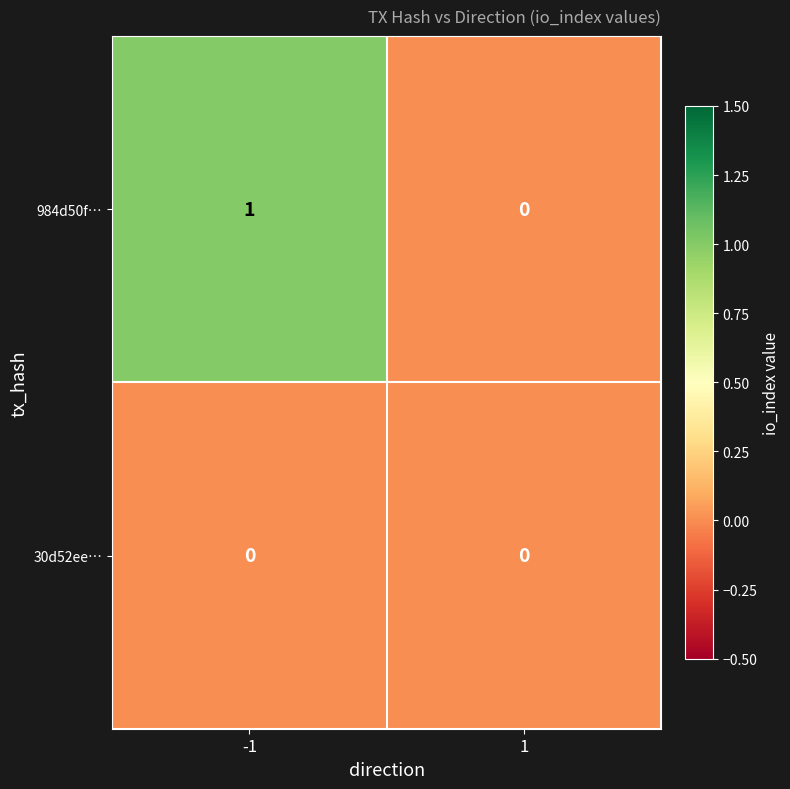

Reading left to right, list all the values displayed in this chart.

984d50f…: 1	0
30d52ee…: 0	0